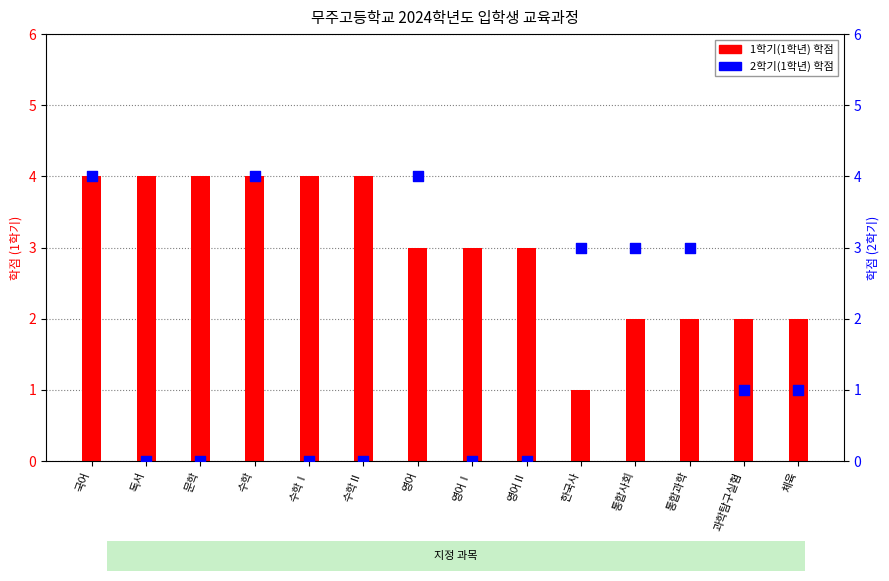

At which category is the sum across all series the highest?

국어